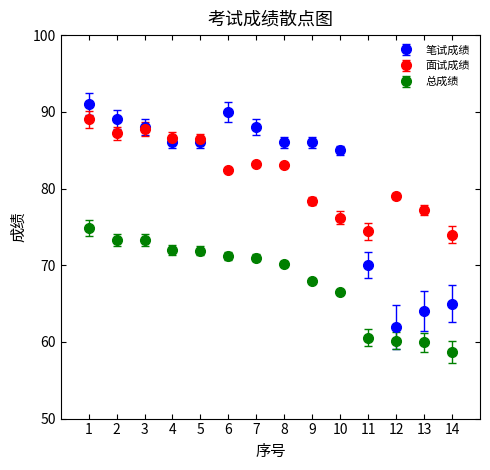

Between 1 and 6, which series saw the biggest shift?

面试成绩